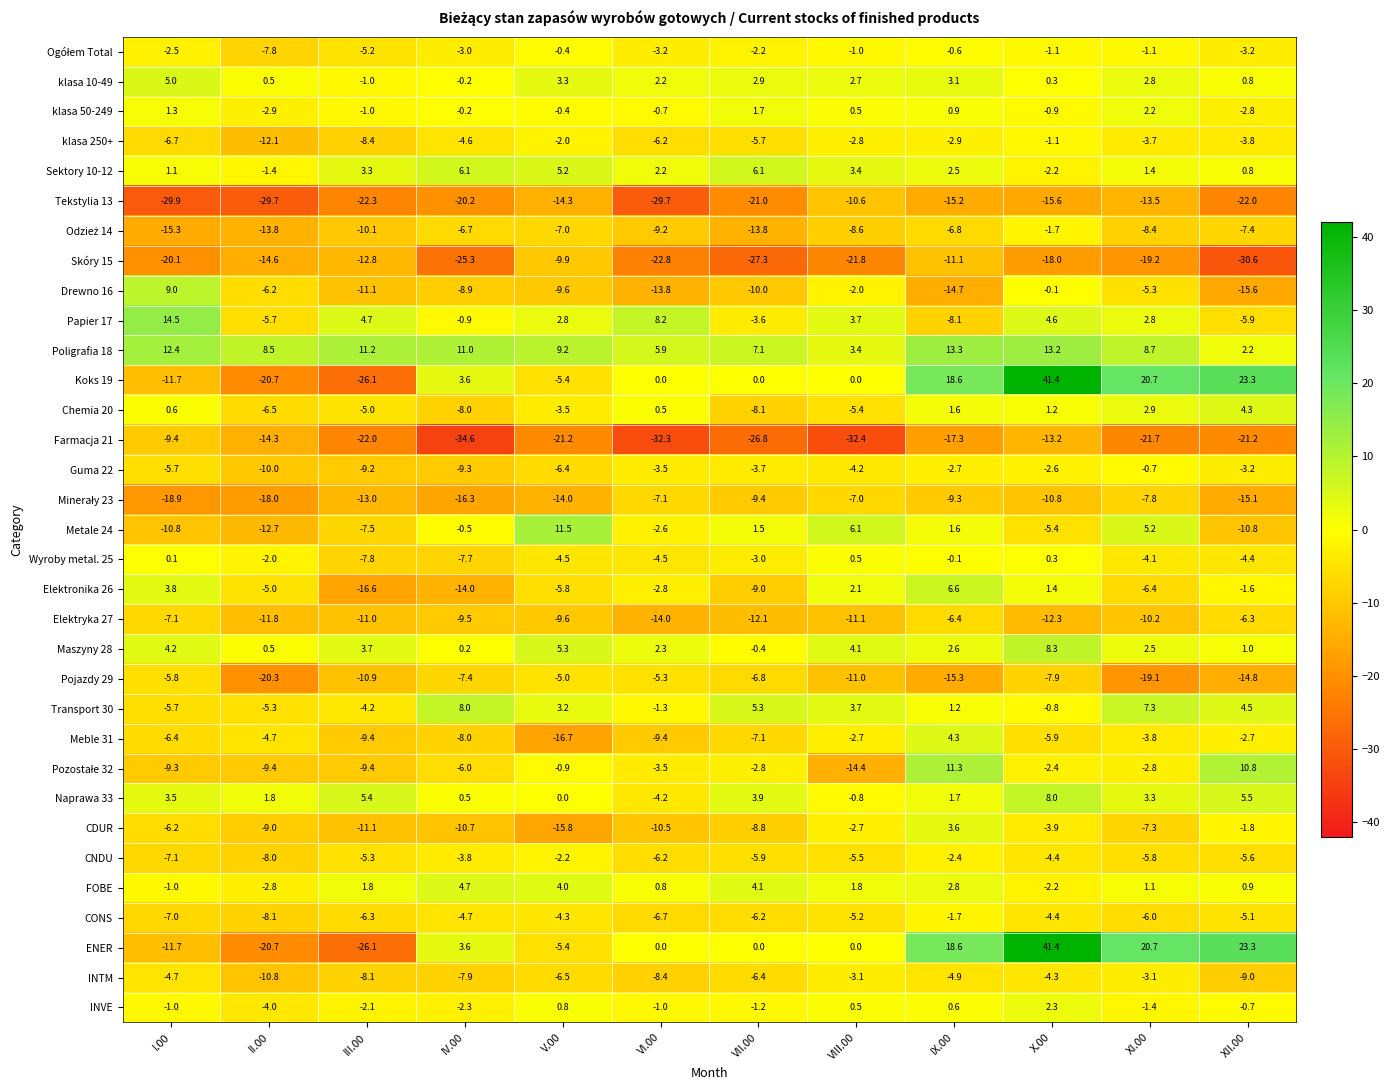

At which category does the chart reach its peak across all series?

X.00